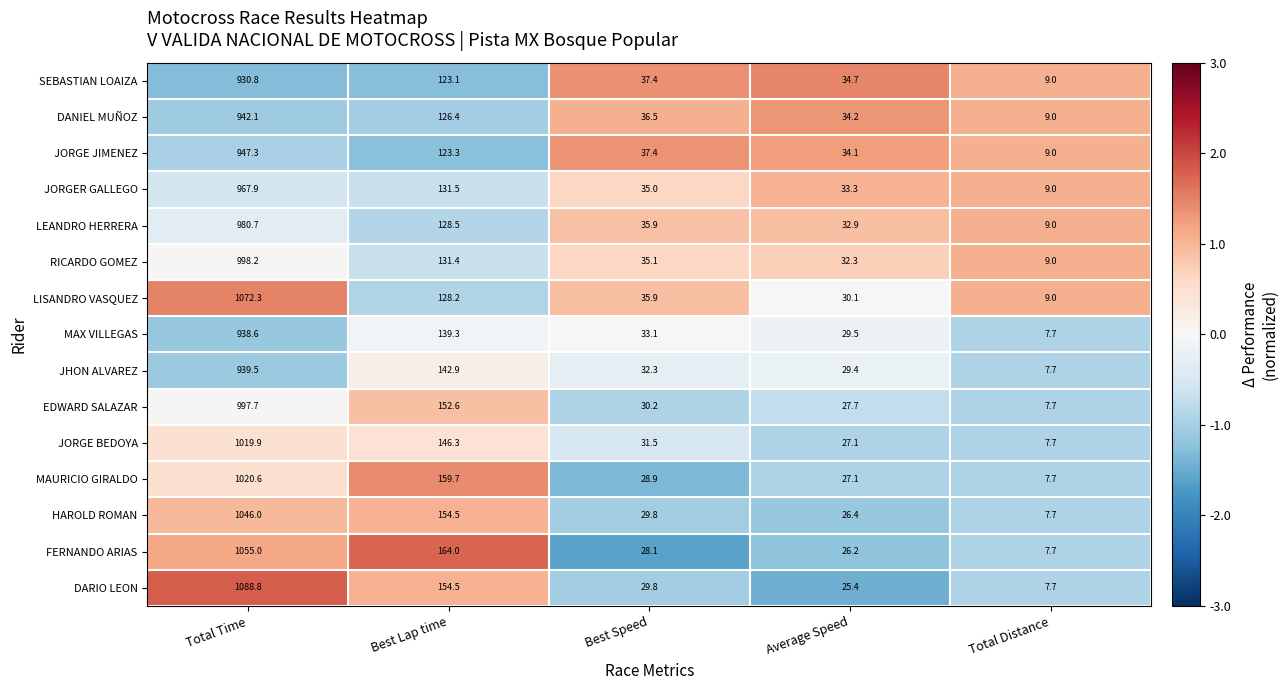

Which series has the largest range (max minus min)?

DARIO LEON